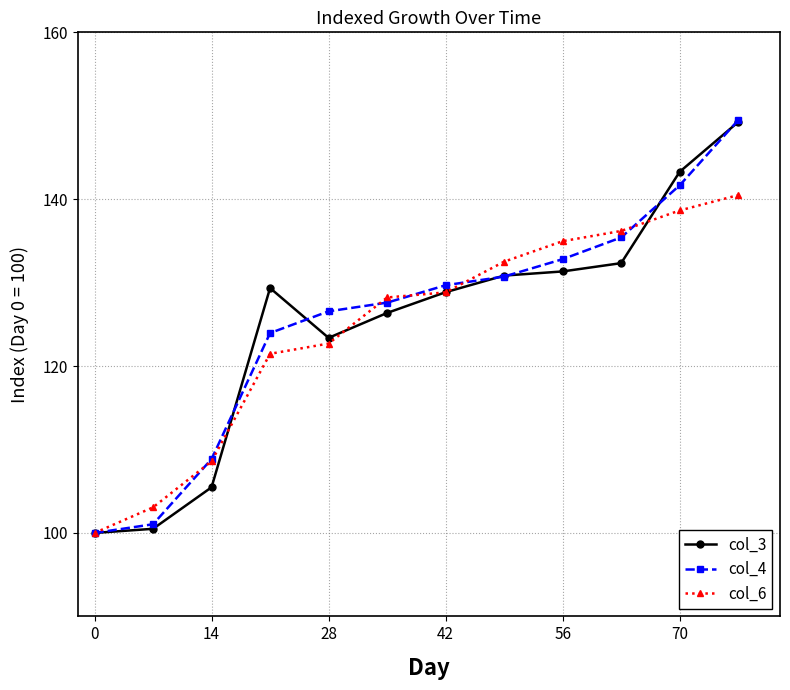

What is the lowest value of the col_3 series?

100.0